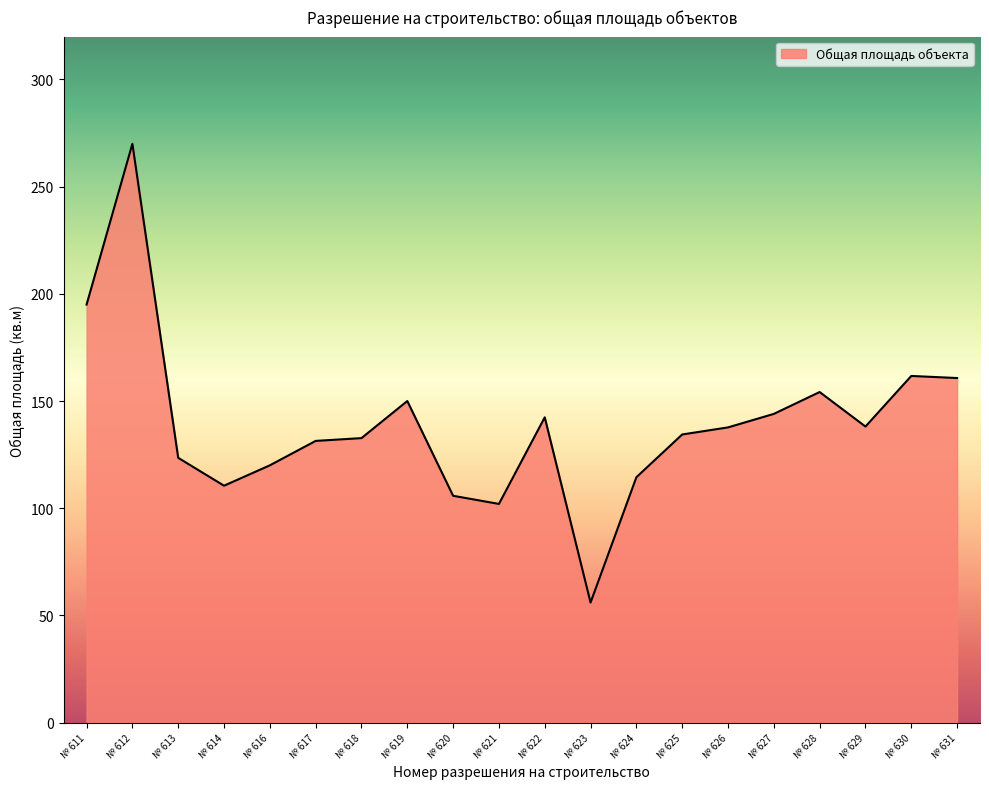

How many values are below 137?

10